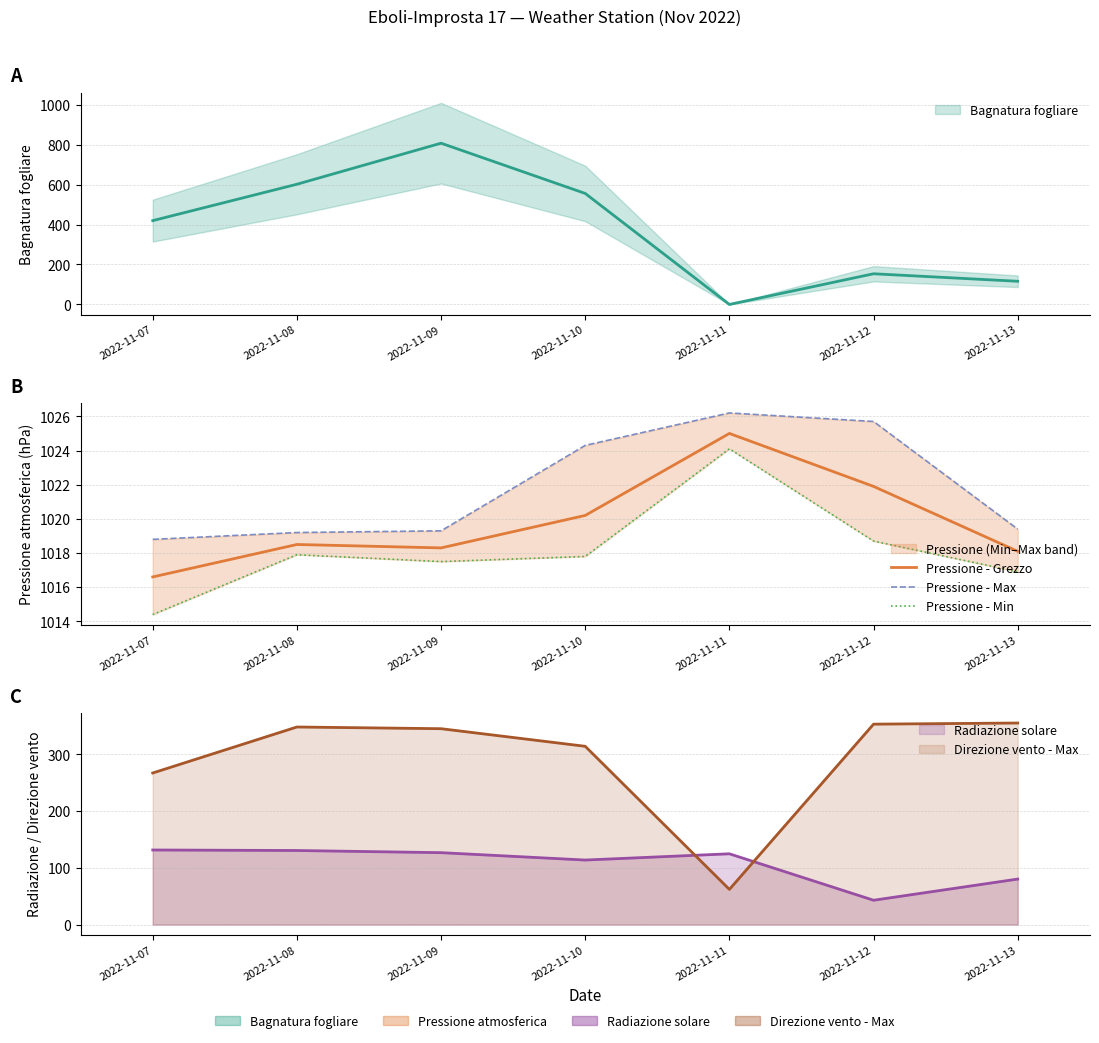

At how many categories does at least one series exceed 1023?

3